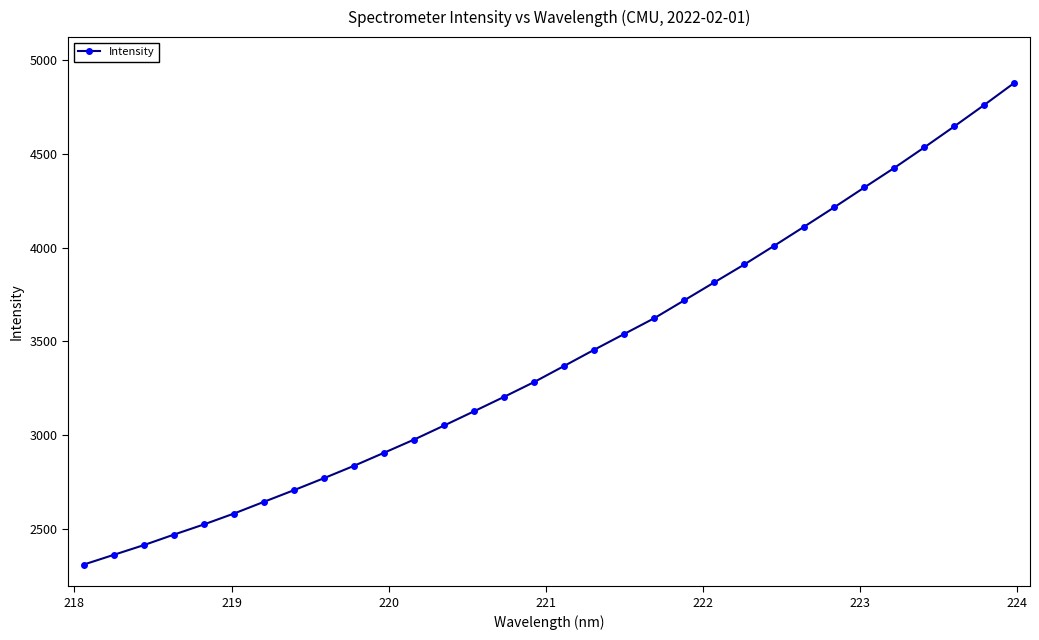

What is the value of the 32nd point from the left?

4877.5